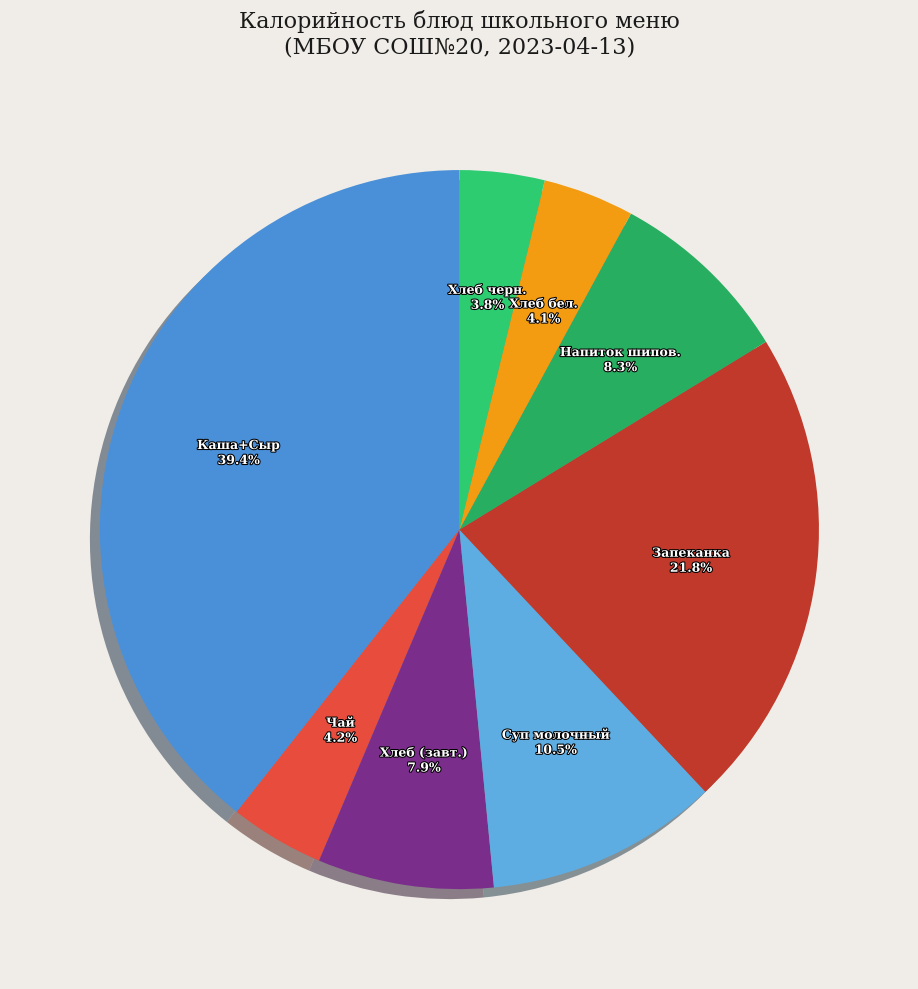

Is Напиток шипов. the majority of the pie?

No